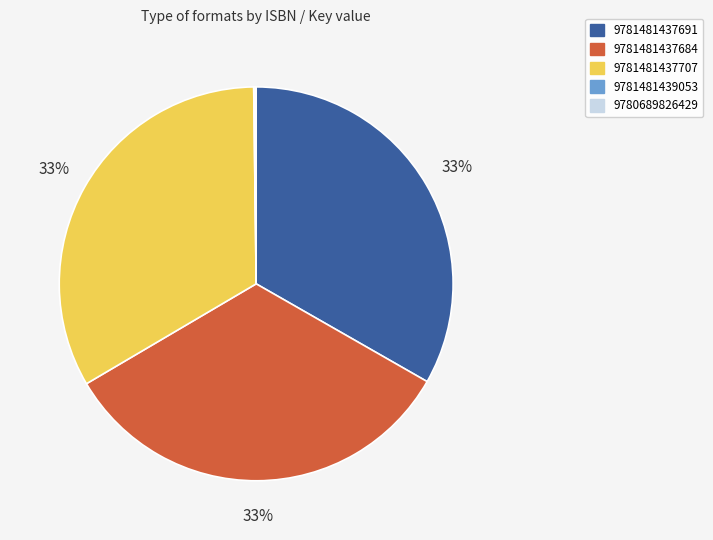

Does any single category account for the majority?

No